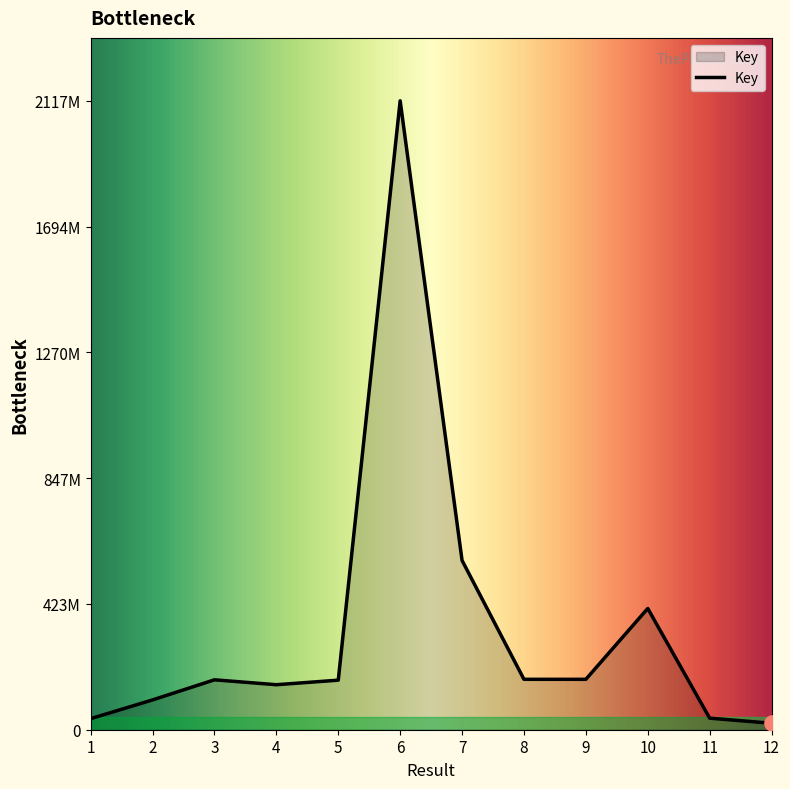

What is the change in value from 8 to 10?

+238568873